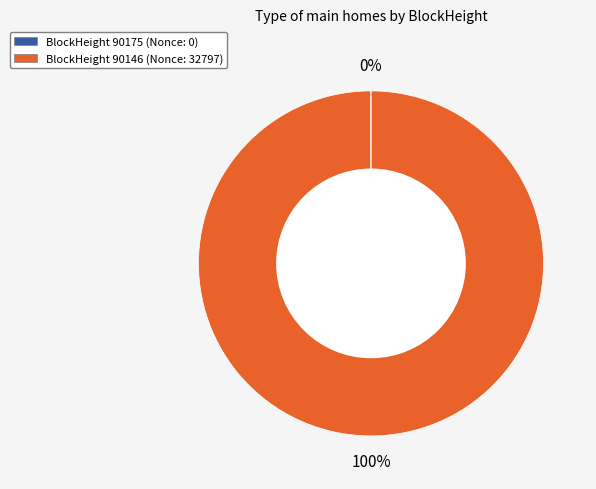

To the nearest percent, what is the difference between the largest and smallest slice percentages?

100%